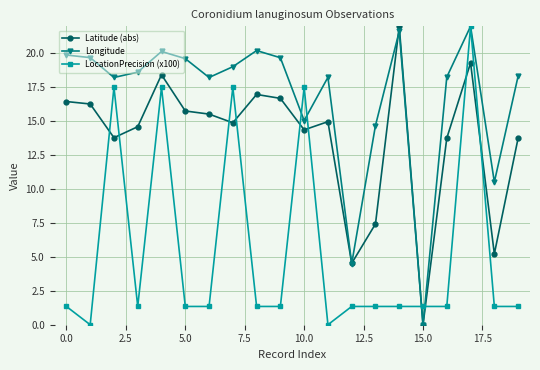

Which series ends up on top after the final intersection of Latitude (abs) and LocationPrecision (x100)?

Latitude (abs)